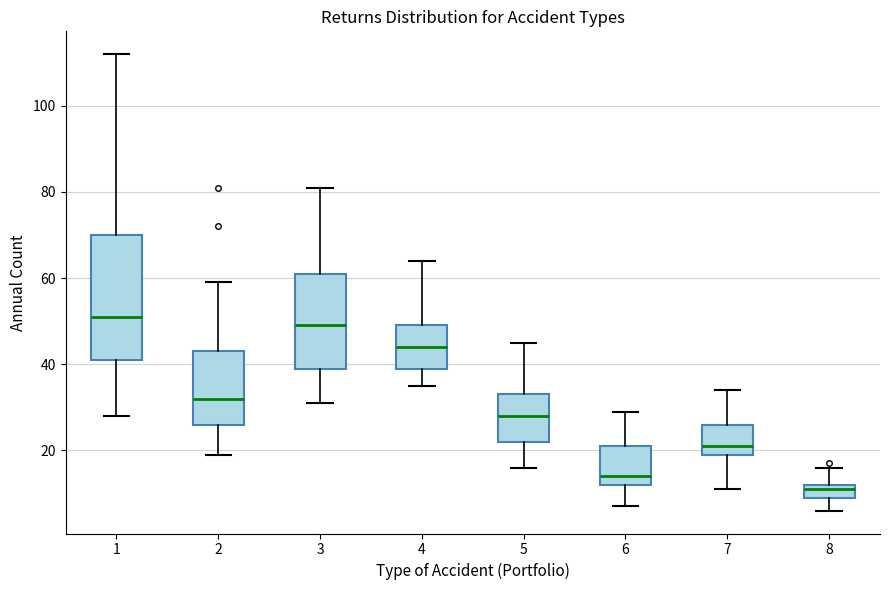

Where does the median line of the box at x = 4 sit on the y-axis? The values are not printed on the chart, so give them approximately, as read against the axis.

44